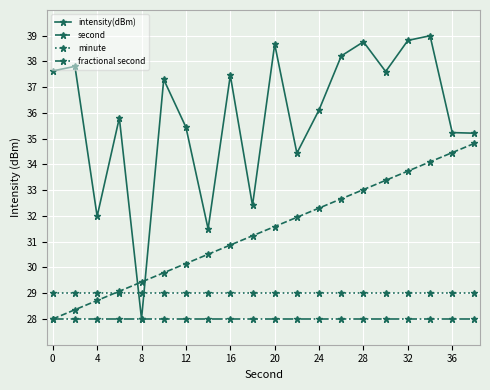

What is the value of the intensity(dBm) point at the 9th from the left?

37.5